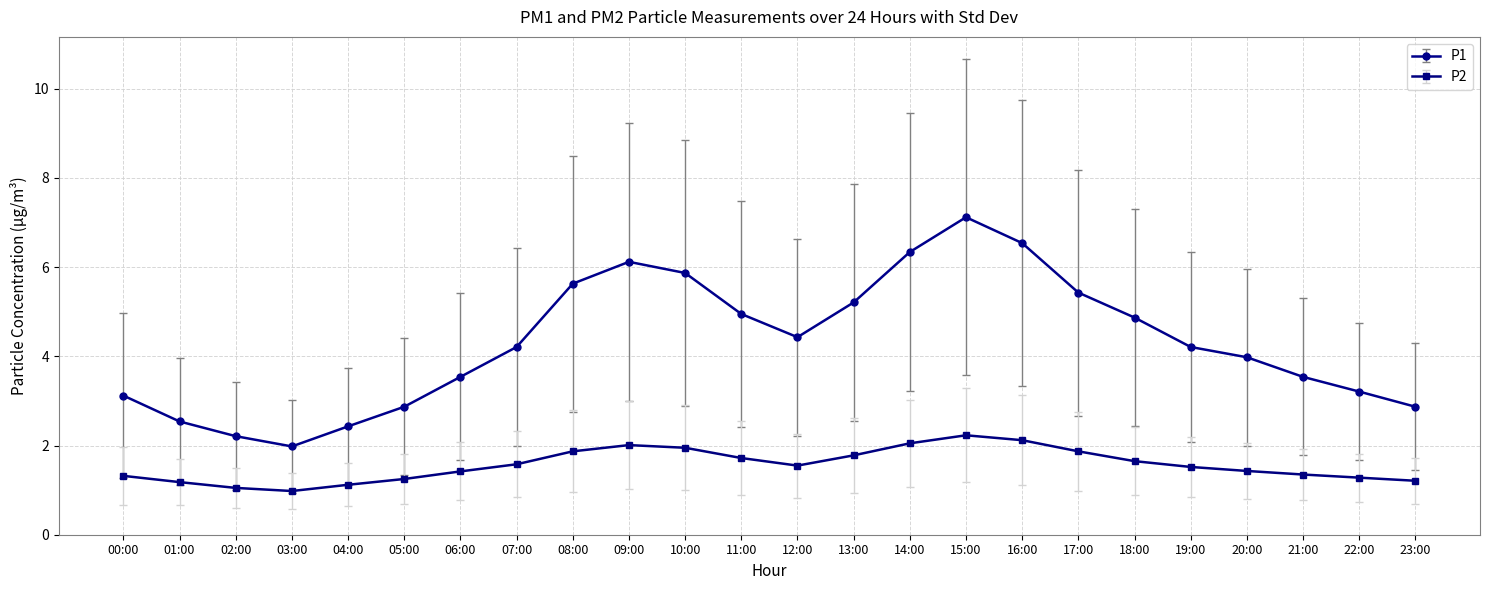

Count the number of data series in this chart.

2